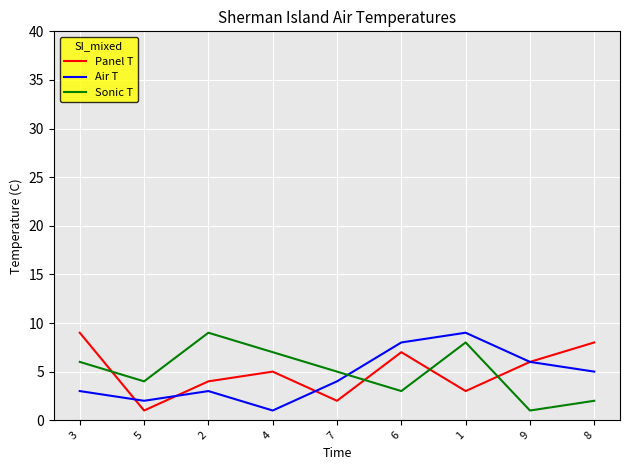

In Sonic T, how many points are lower than both neighbors (excluding endpoints)?

3